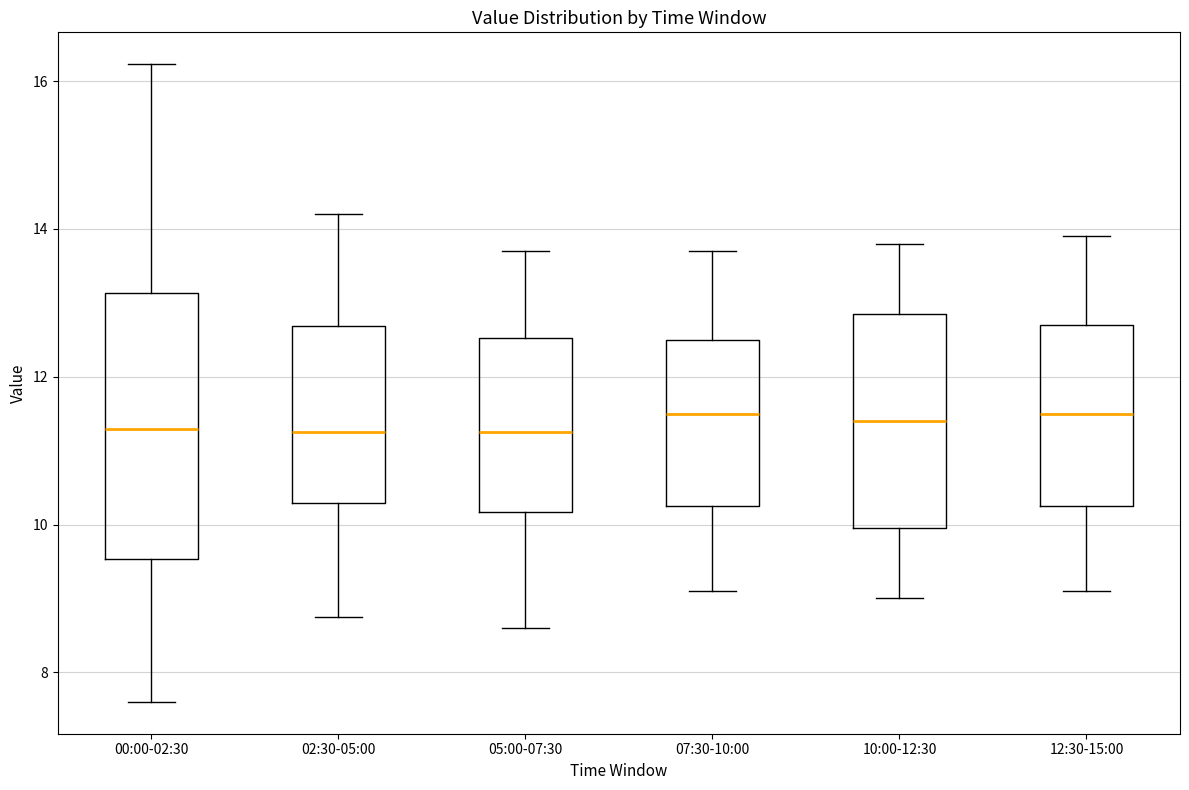

Where does the lower whisker of the box for 10:00-12:30 end on the y-axis? The values are not printed on the chart, so give them approximately, as read against the axis.

9.0